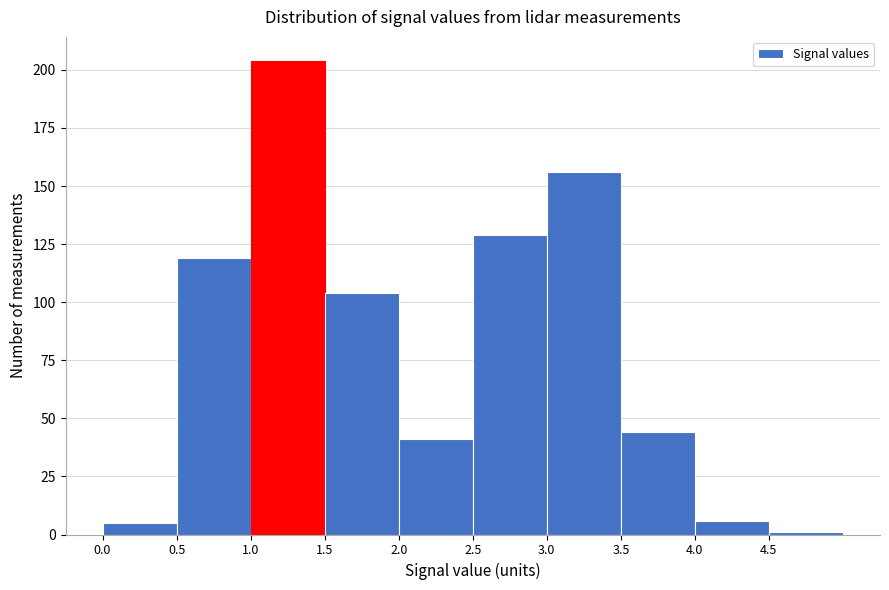

Reading left to right, transcribe this chart: for each bar, give the range it covers on the x-axis and its height. The values are not printed on the chart, so give them approximately, as read against the axis.

0.0 to 0.5: 5
0.5 to 1.0: 120
1.0 to 1.5: 205
1.5 to 2.0: 105
2.0 to 2.5: 40
2.5 to 3.0: 130
3.0 to 3.5: 155
3.5 to 4.0: 45
4.0 to 4.5: 5
4.5 to 5.0: under 5